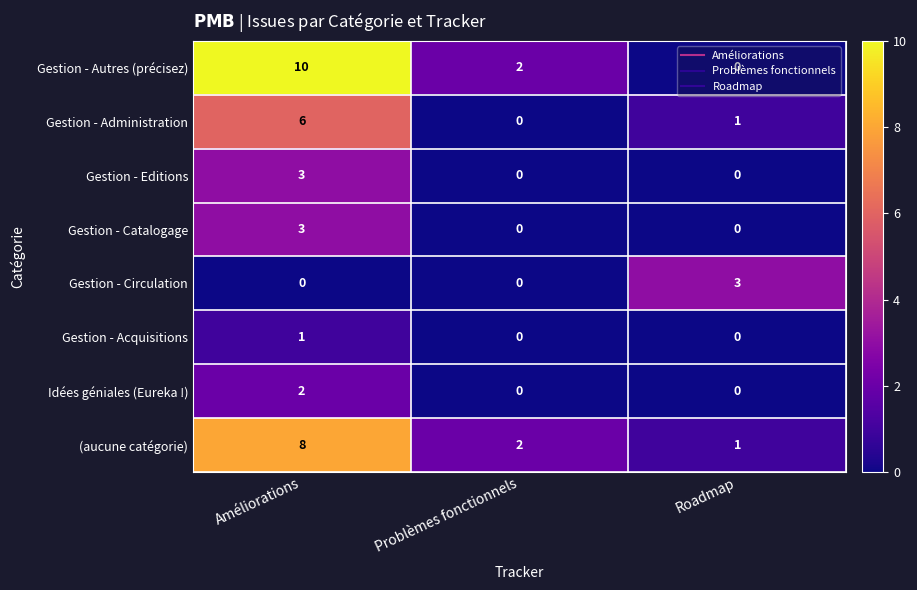

At which category is the sum across all series the highest?

Améliorations